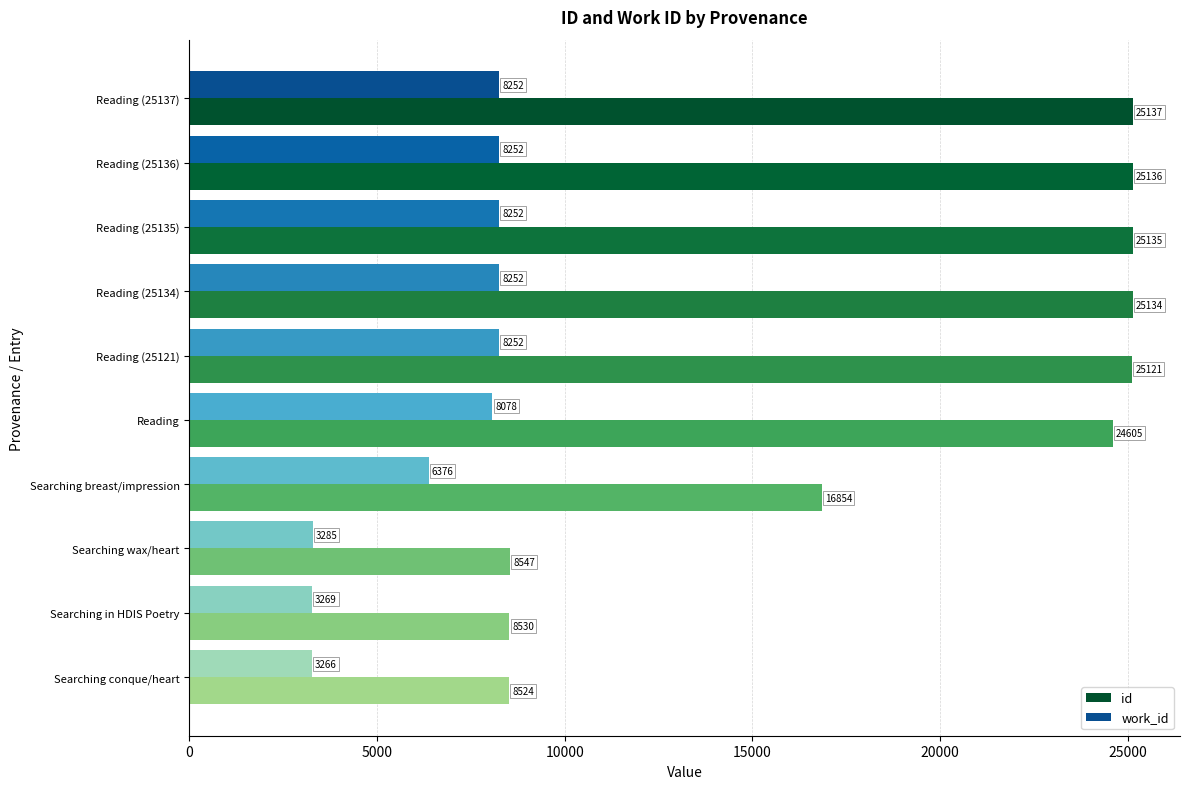

At how many categories does at least one series exceed 5254?

10